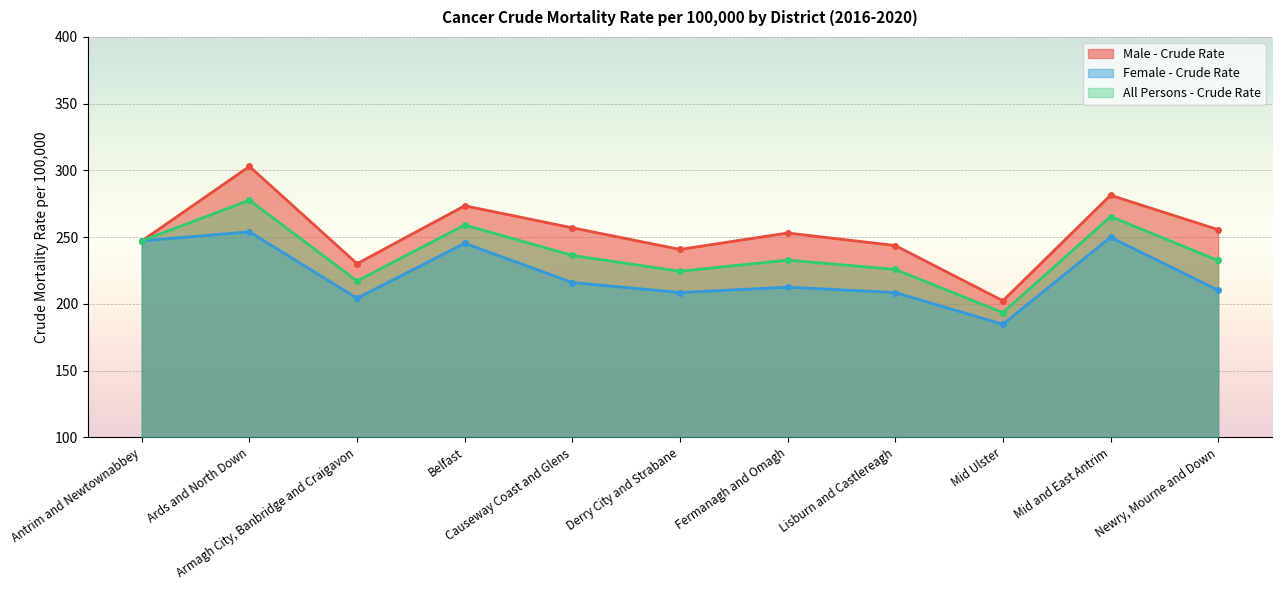

What is the average value of the Male - Crude Rate series?

253.4